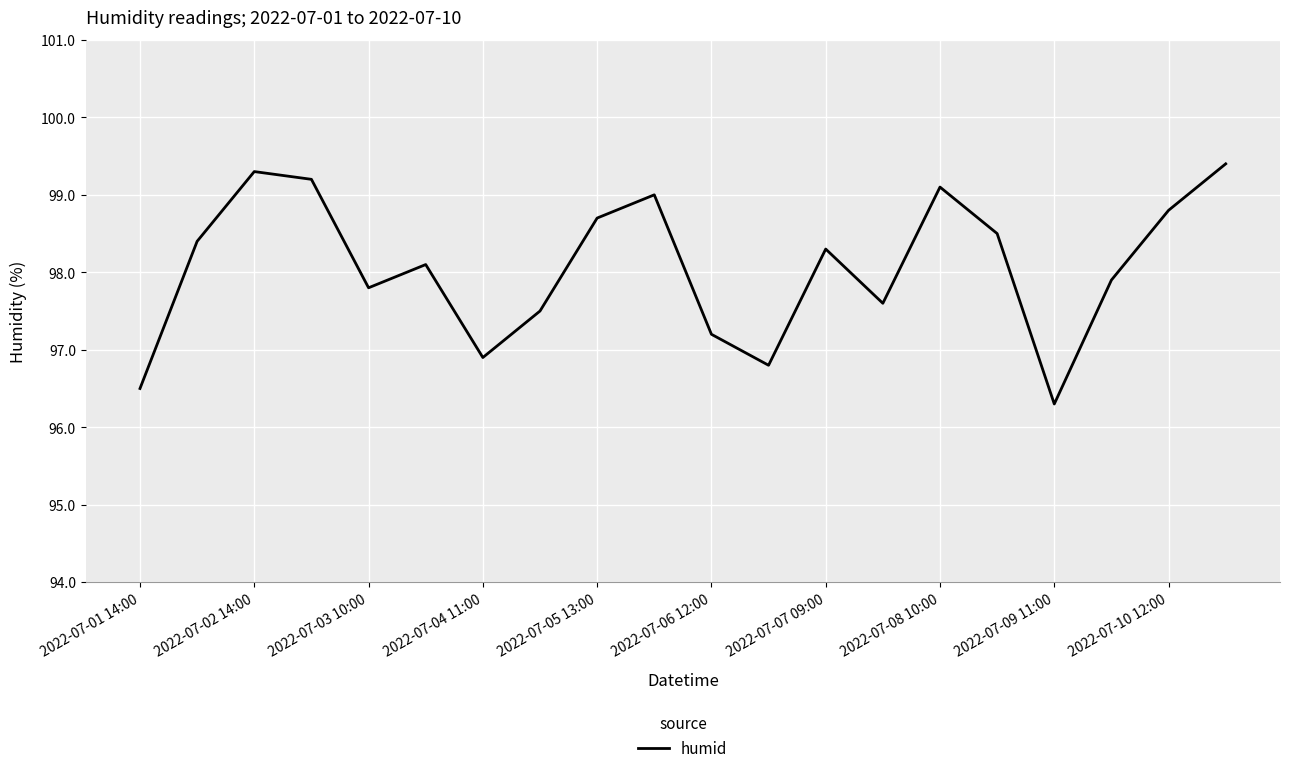

What is the difference between the maximum and minimum values?

3.1